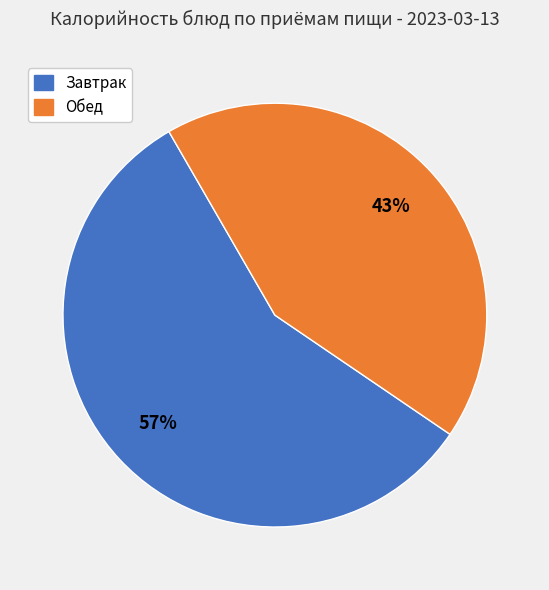

To the nearest percent, what is the average slice percentage?

50%